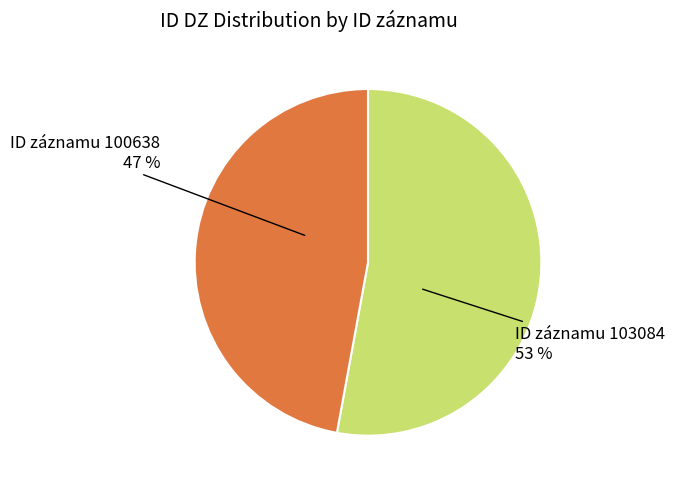

To the nearest percent, what is the difference between the largest and smallest slice percentages?

6%